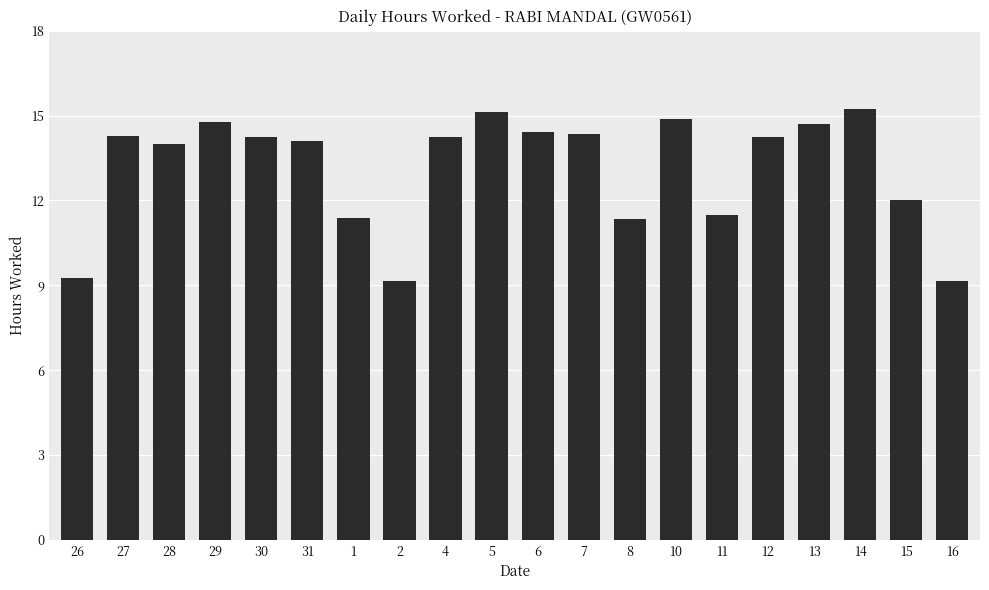

What is the difference between the maximum and minimum values?

6.1